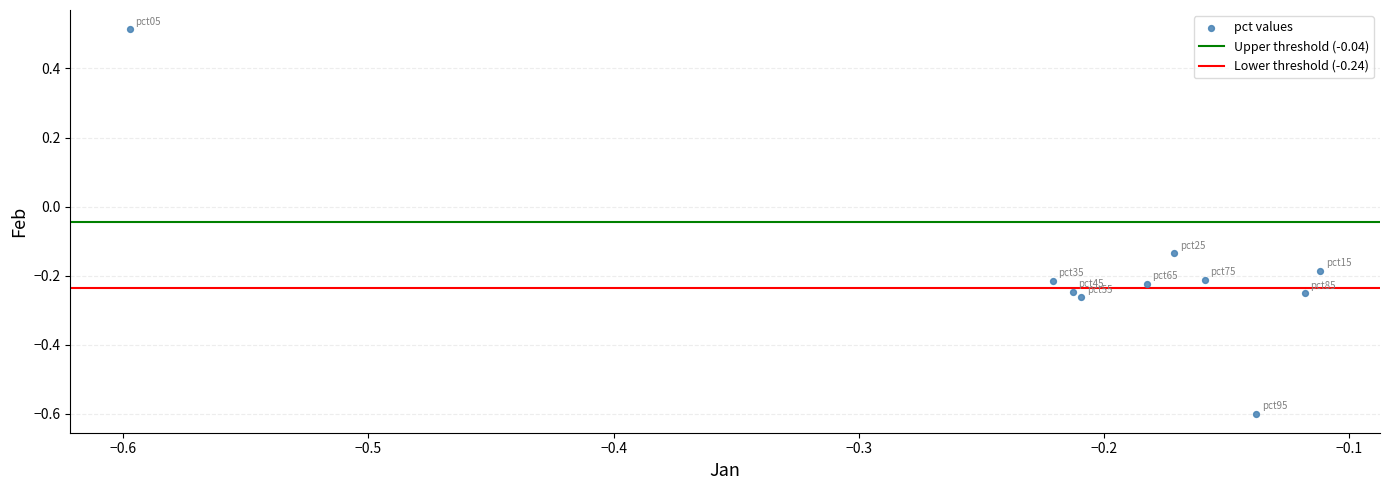

How many data points are displayed?

10